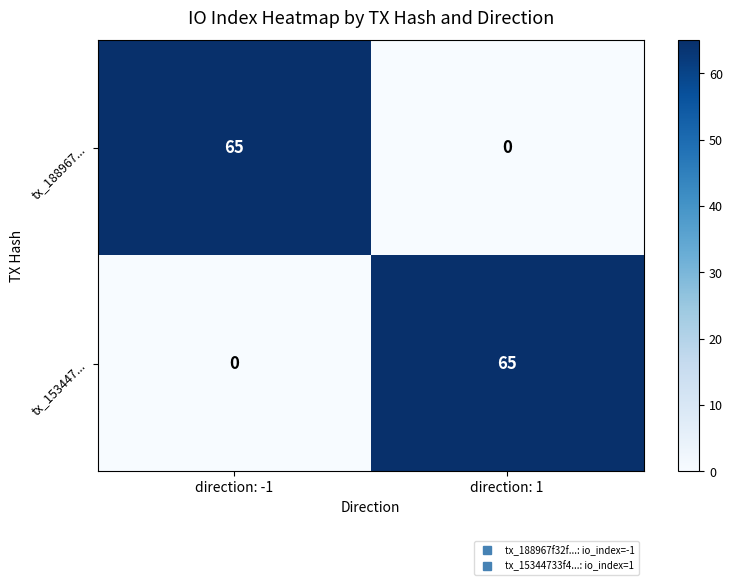

Reading left to right, what are all the values shown in this chart?

tx_188967...: 65	0
tx_153447...: 0	65